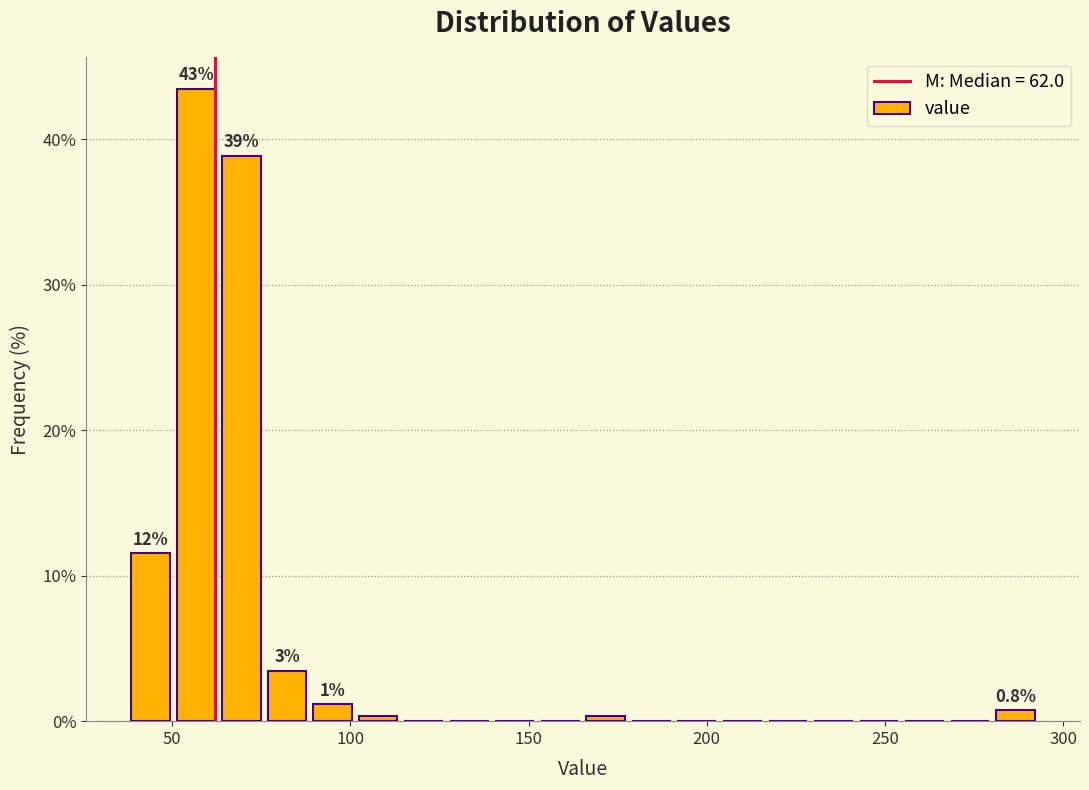

Around what value on the x-axis is the tallest bar? Give the approximate position of its centre, as read against the axis.

55